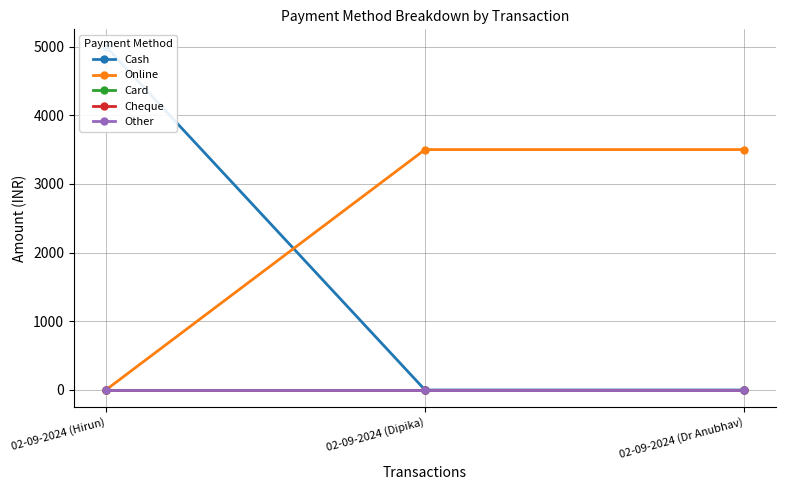

Rank the series by their maximum value, from lowest to highest.

Card, Cheque, Other, Online, Cash